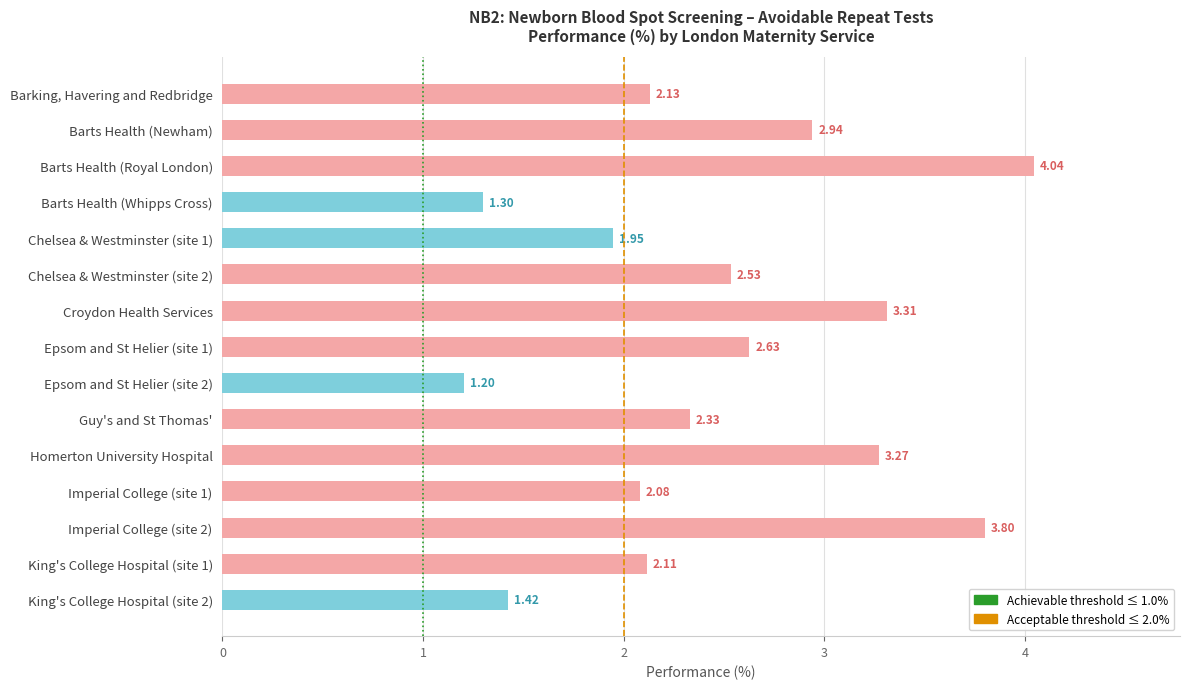

Rank the categories by value from highest to lowest.

Barts Health (Royal London), Imperial College (site 2), Croydon Health Services, Homerton University Hospital, Barts Health (Newham), Epsom and St Helier (site 1), Chelsea & Westminster (site 2), Guy's and St Thomas', Barking, Havering and Redbridge, King's College Hospital (site 1), Imperial College (site 1), Chelsea & Westminster (site 1), King's College Hospital (site 2), Barts Health (Whipps Cross), Epsom and St Helier (site 2)